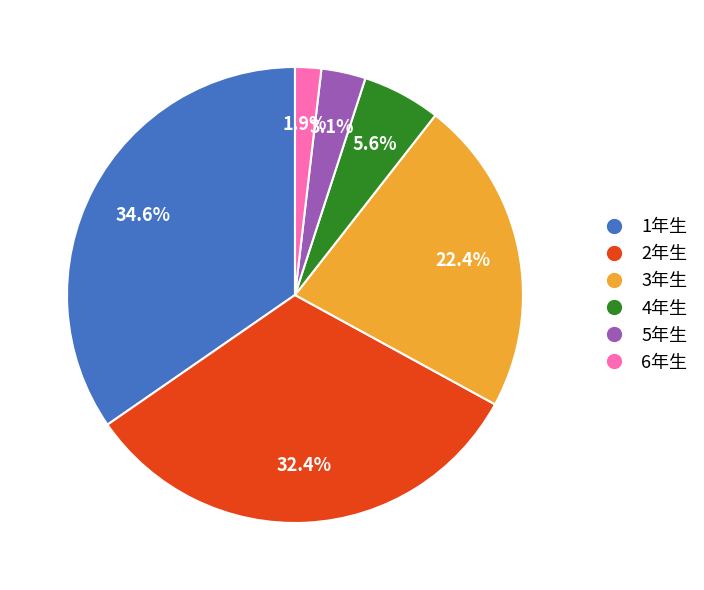

To the nearest percent, what is the average slice percentage?

17%